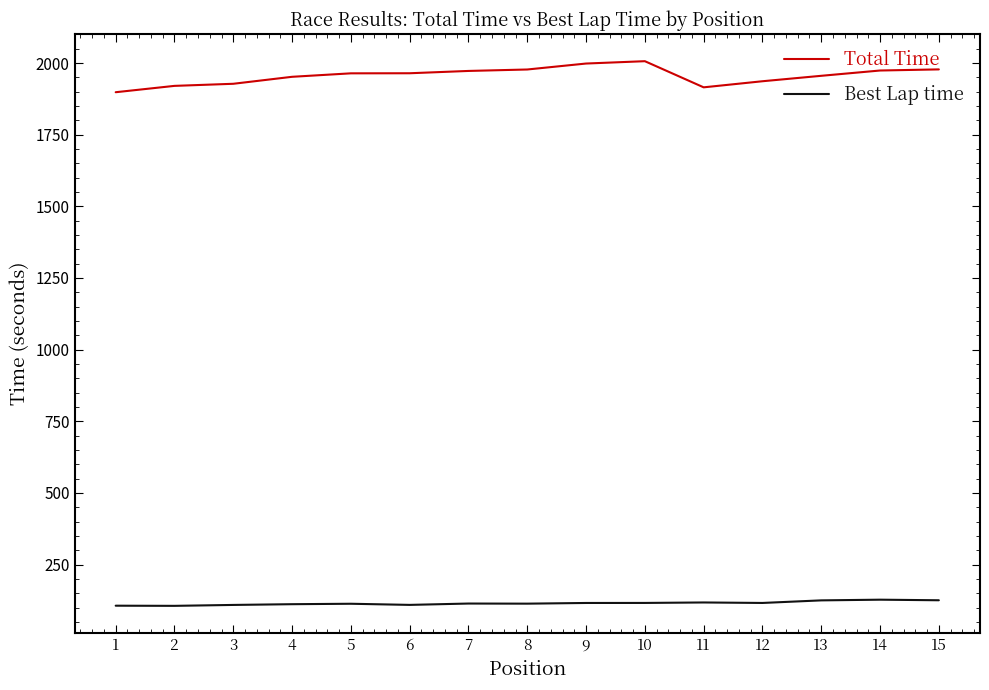

Which series has the widest spread of values?

Total Time